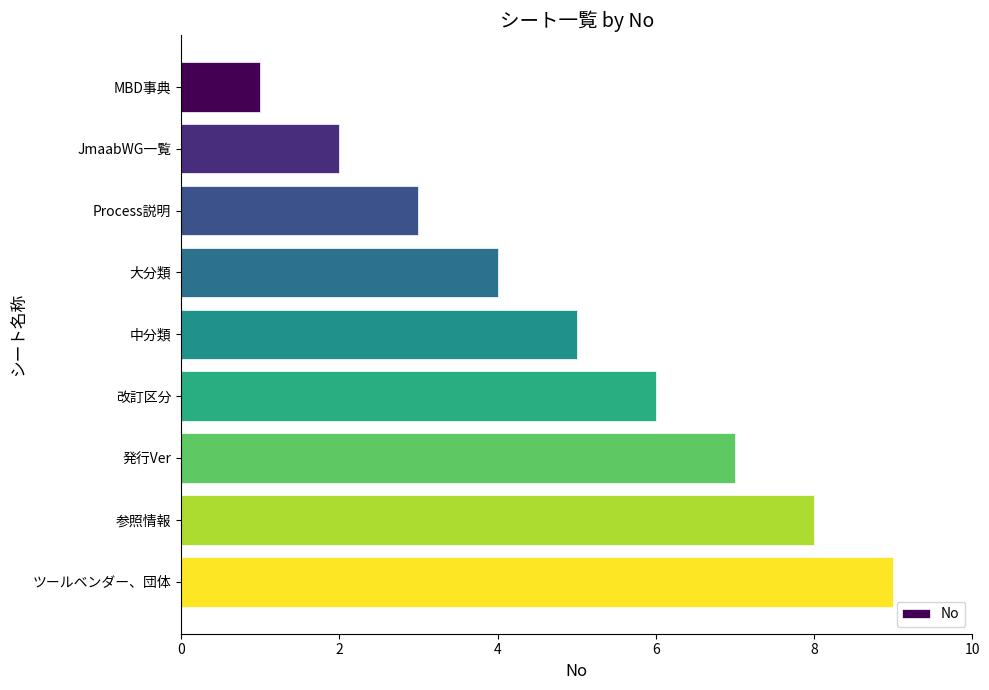

What is the greatest value displayed?

9